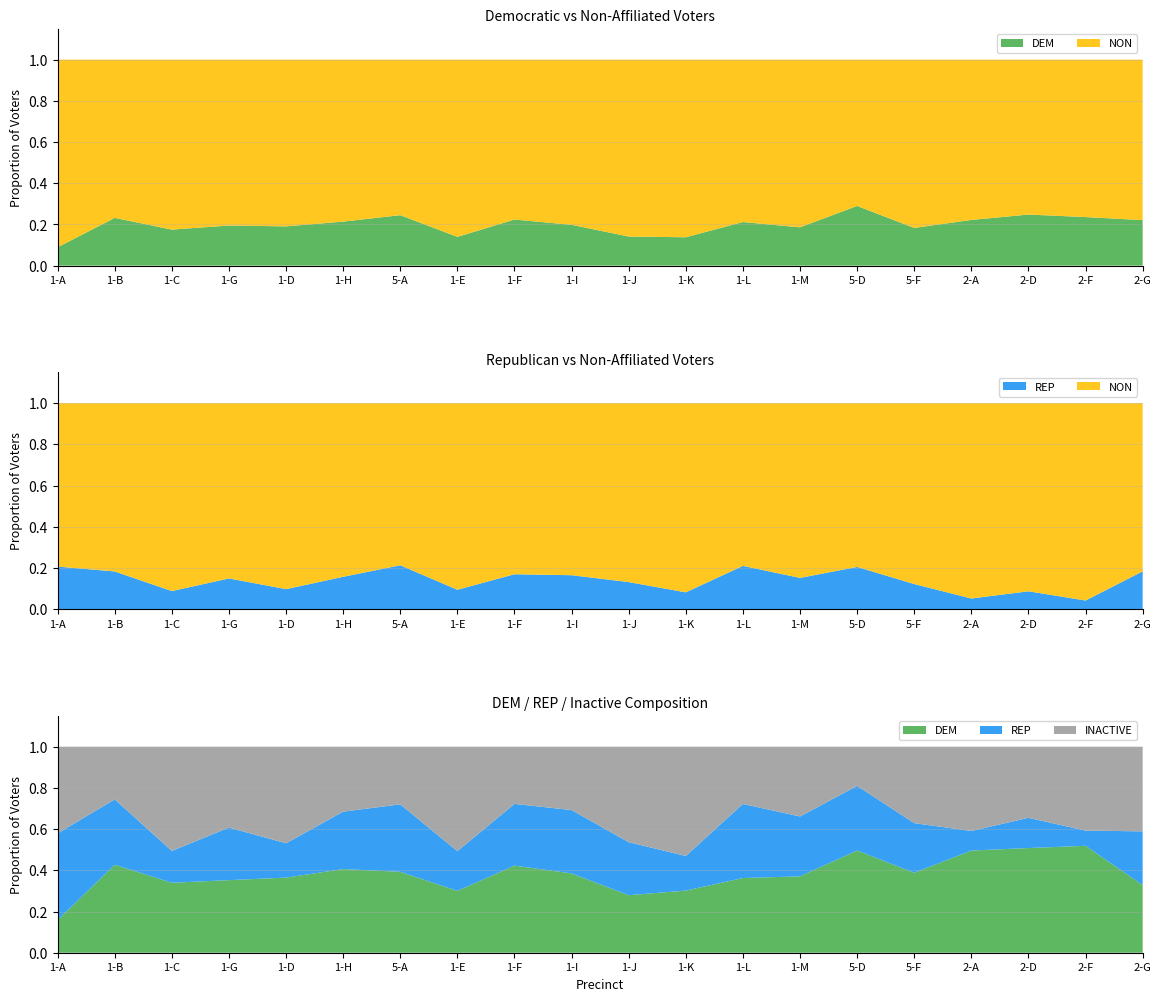

Reading left to right, what are all the values shown in this chart?

DEM: 1-A=23	1-B=257	1-C=198	1-G=167	1-D=140	1-H=134	5-A=247	1-E=170	1-F=230	1-I=199	1-J=153	1-K=149	1-L=120	1-M=162	5-D=321	5-F=158	2-A=297	2-D=312	2-F=302	2-G=247
REP: 1-A=61	1-B=191	1-C=90	1-G=121	1-D=64	1-H=92	5-A=206	1-E=109	1-F=163	1-I=159	1-J=141	1-K=83	1-L=119	1-M=127	5-D=203	5-F=98	2-A=57	2-D=90	2-F=43	2-G=196
NON: 1-A=234	1-B=852	1-C=934	1-G=690	1-D=594	1-H=493	5-A=761	1-E=1047	1-F=798	1-I=805	1-J=931	1-K=932	1-L=447	1-M=709	5-D=787	5-F=705	2-A=1042	2-D=946	2-F=979	2-G=871
INACTIVE: 1-A=61	1-B=154	1-C=295	1-G=186	1-D=180	1-H=104	5-A=176	1-E=287	1-F=151	1-I=159	1-J=254	1-K=262	1-L=92	1-M=148	5-D=123	5-F=151	2-A=245	2-D=212	2-F=237	2-G=309